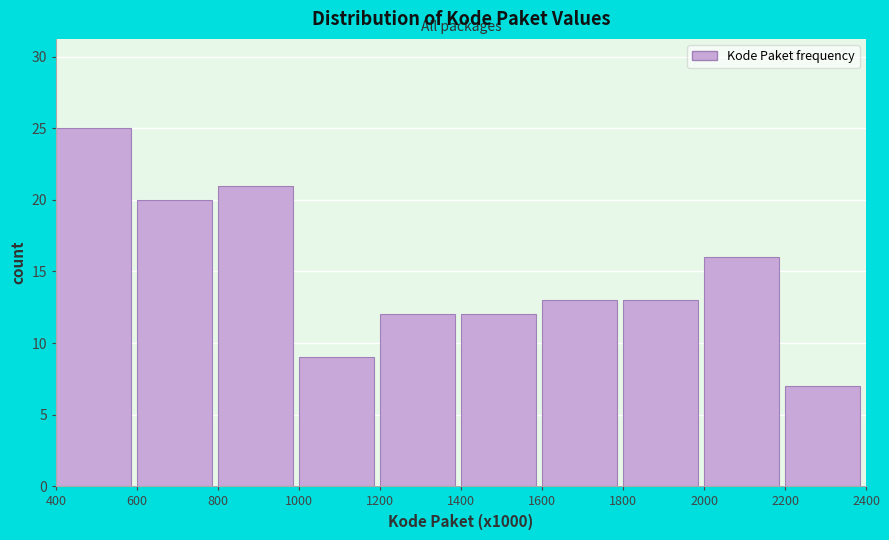

Reading left to right, what are all the values shown in this chart?

25	20	21	9	12	12	13	13	16	7